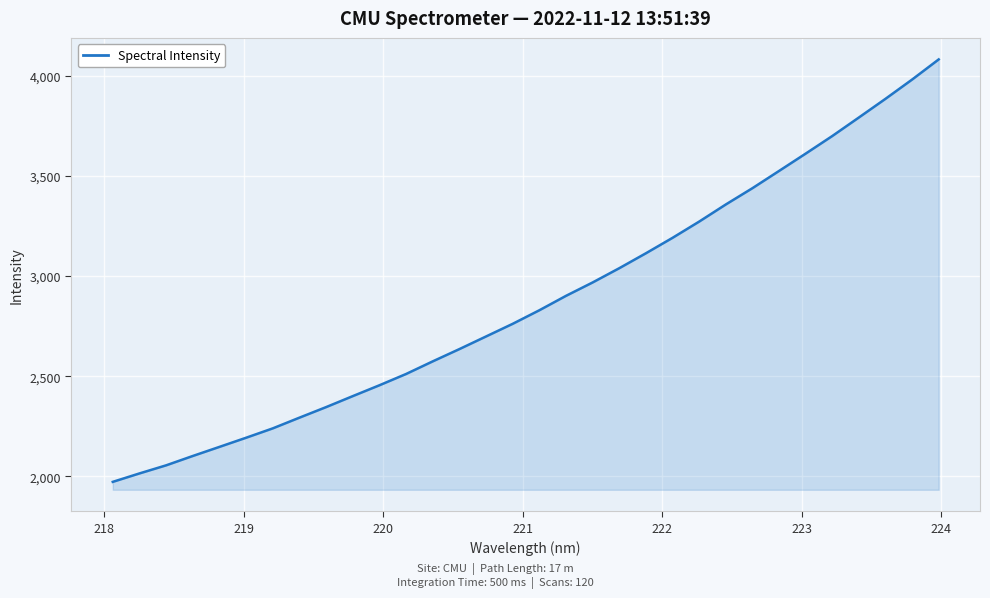

What is the greatest value displayed?

4082.2